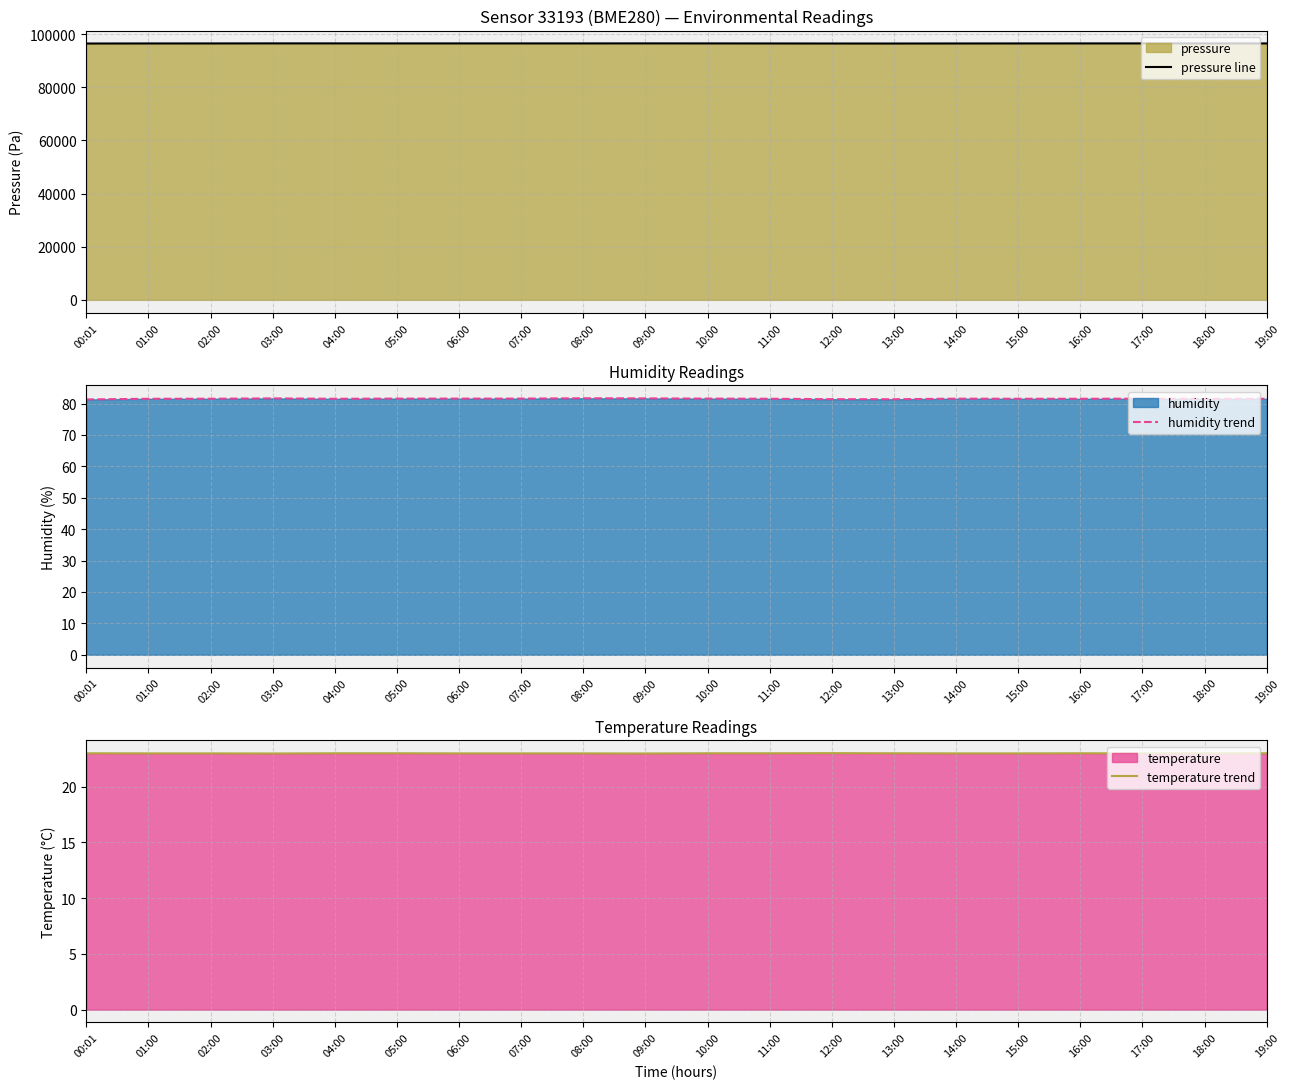

Reading right to left, list all the values displayed in this chart.

pressure line: 19:00=96459.7	18:00=96464.3	17:00=96469.6	16:00=96465.1	15:00=96458.9	14:00=96448.2	13:00=96430.2	12:00=96434.5	11:00=96453.6	10:00=96470.4	09:00=96481.4	08:00=96469.6	07:00=96468.8	06:00=96471.5	05:00=96470.4	04:00=96476.6	03:00=96481.4	02:00=96460.8	01:00=96453.6	00:01=96428.4
humidity trend: 19:00=81.5	18:00=81.5	17:00=81.5	16:00=81.5	15:00=81.5	14:00=81.5	13:00=81.4	12:00=81.4	11:00=81.5	10:00=81.6	09:00=81.6	08:00=81.7	07:00=81.6	06:00=81.6	05:00=81.6	04:00=81.5	03:00=81.6	02:00=81.5	01:00=81.5	00:01=81.3
temperature trend: 19:00=23.0	18:00=23.0	17:00=23.0	16:00=23.0	15:00=23.0	14:00=23.0	13:00=23.0	12:00=23.0	11:00=23.0	10:00=23.0	09:00=23.0	08:00=23.0	07:00=23.0	06:00=23.0	05:00=23.0	04:00=23.0	03:00=23.0	02:00=23.0	01:00=23.0	00:01=23.0